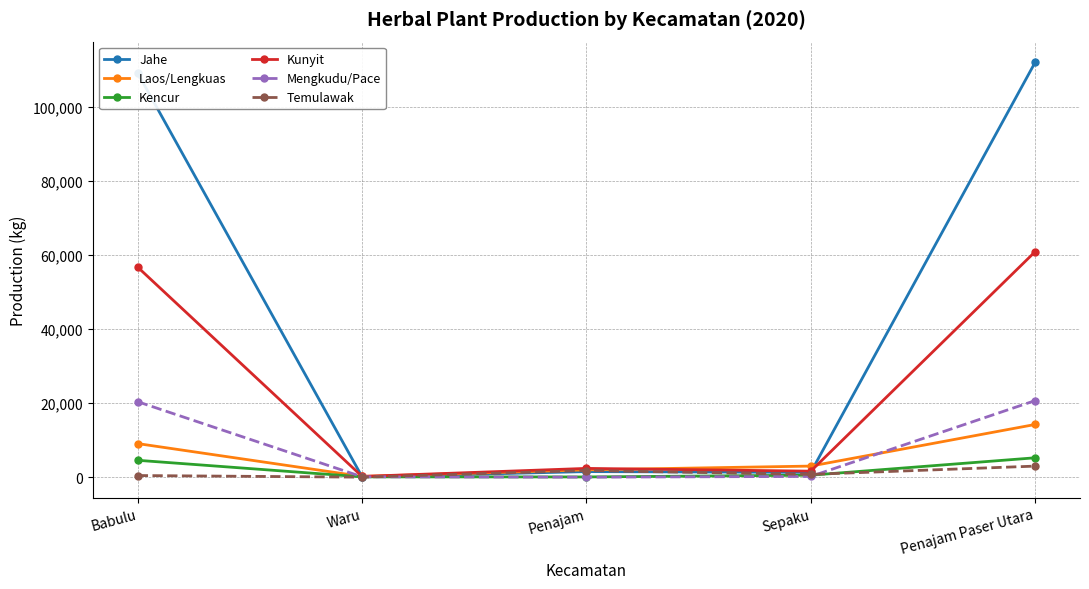

At which category is the sum across all series the highest?

Penajam Paser Utara